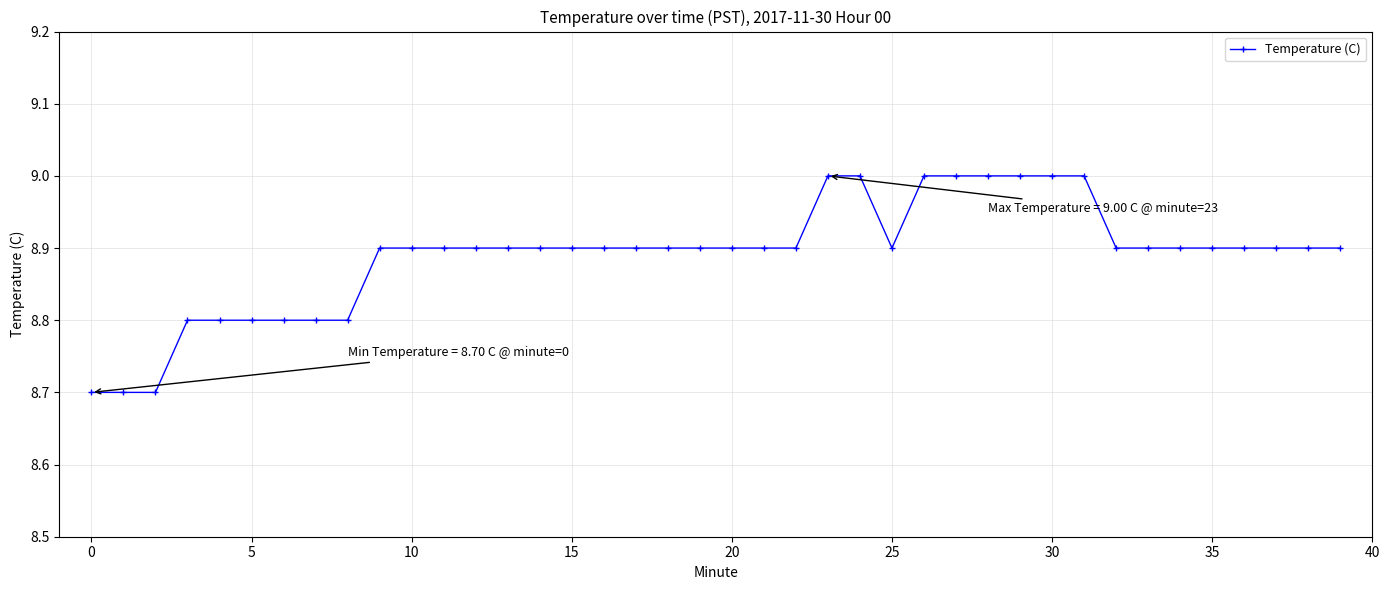

What is the smallest value displayed?

8.7